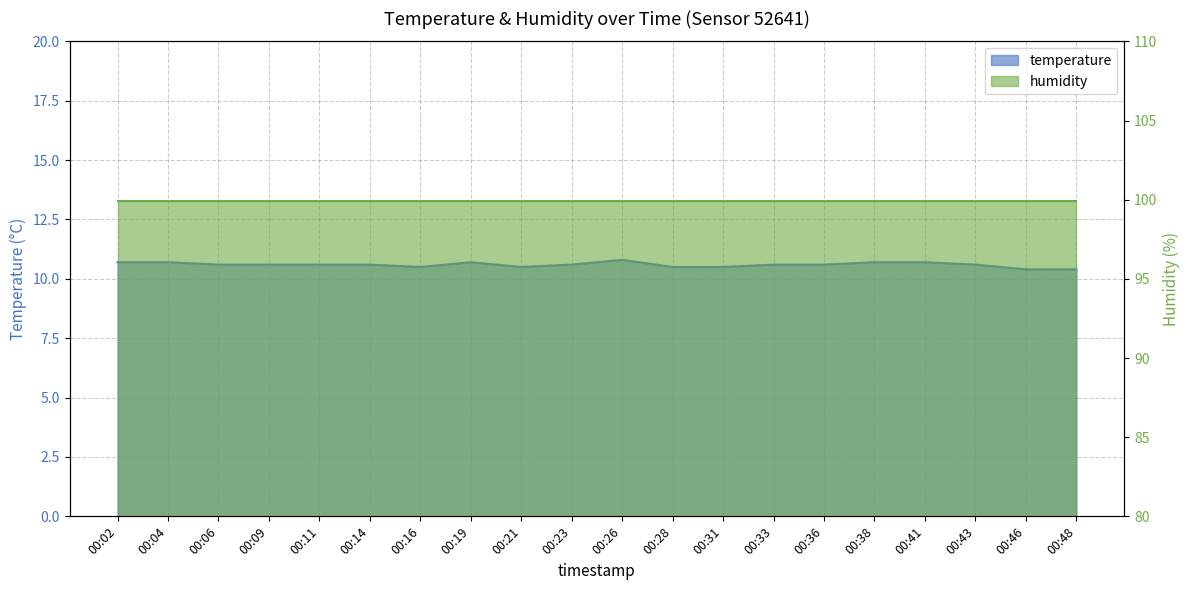

Approximately how many times larger is the value at 00:04 compared to 00:46?

1.0